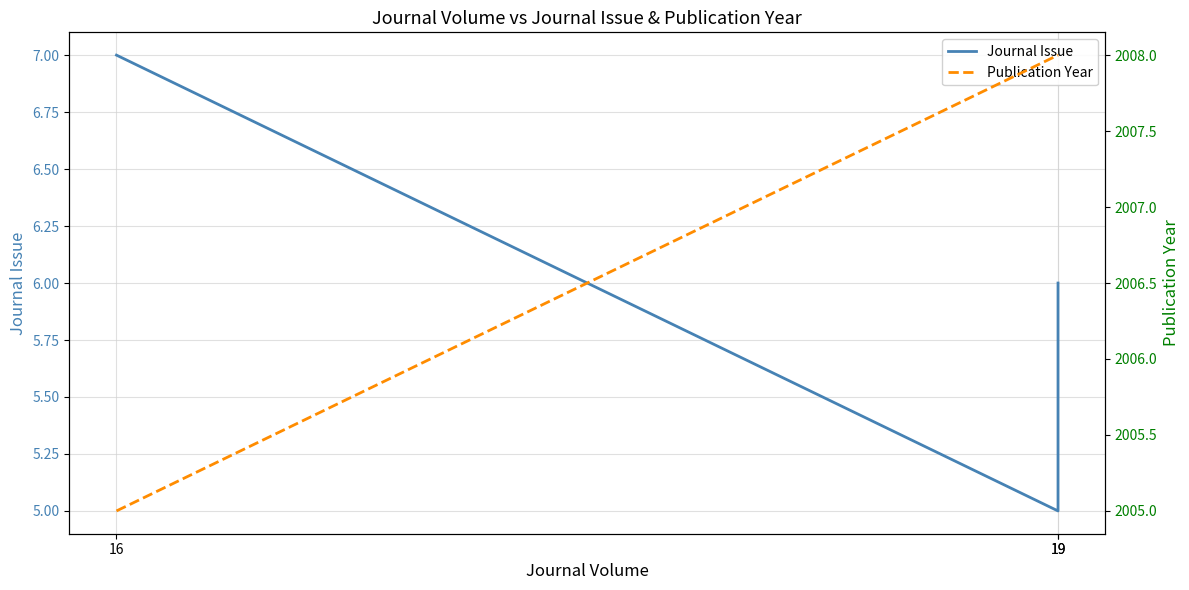

How many data points in Journal Issue are above 6?

1